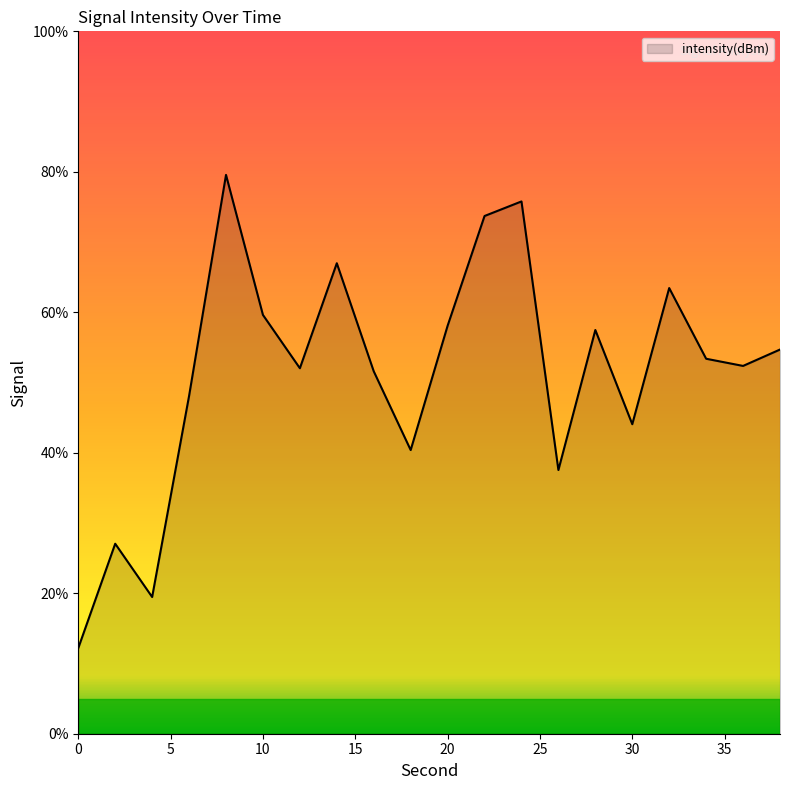

What is the greatest value displayed?

79.6